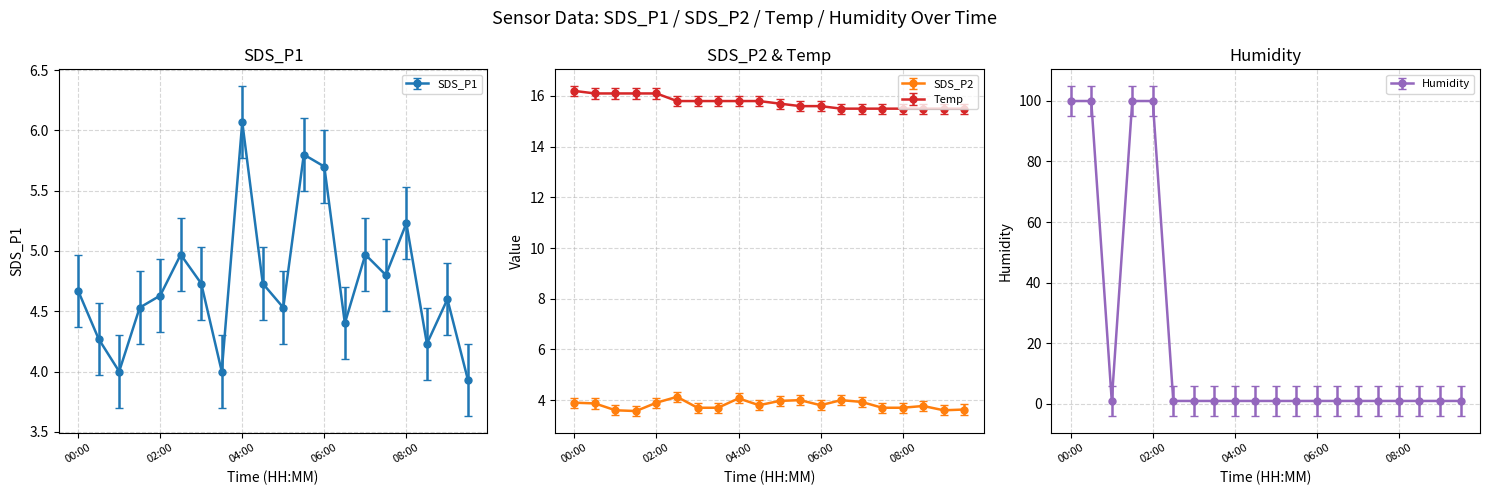

Is it true that Humidity equals 1.0 at 02:30?

True